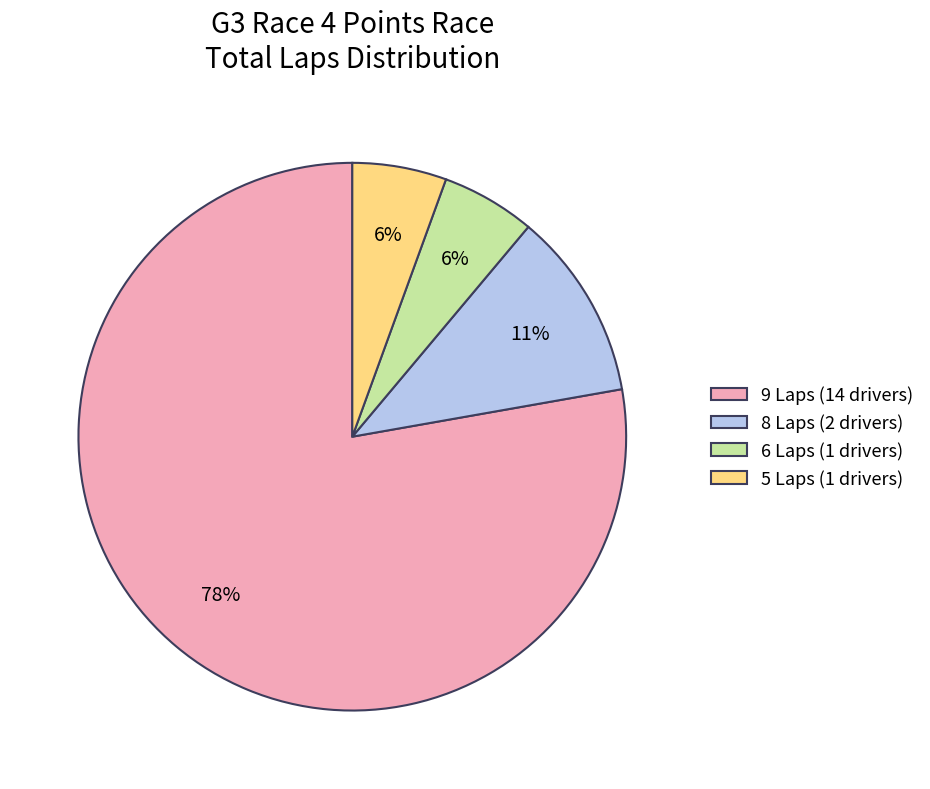

To the nearest percent, what is the combined percentage of 8 Laps (2 drivers) and 6 Laps (1 drivers)?

17%